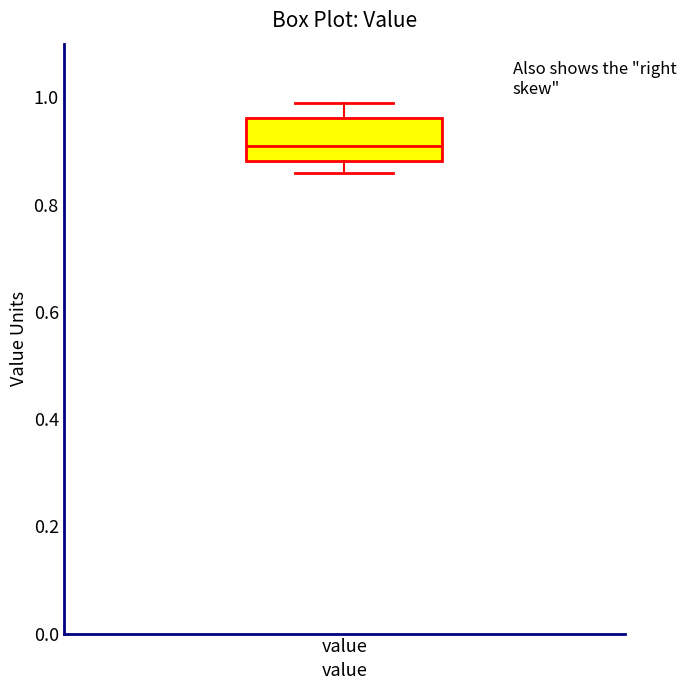

Where does the lower whisker of the box for value end on the y-axis? The values are not printed on the chart, so give them approximately, as read against the axis.

0.86